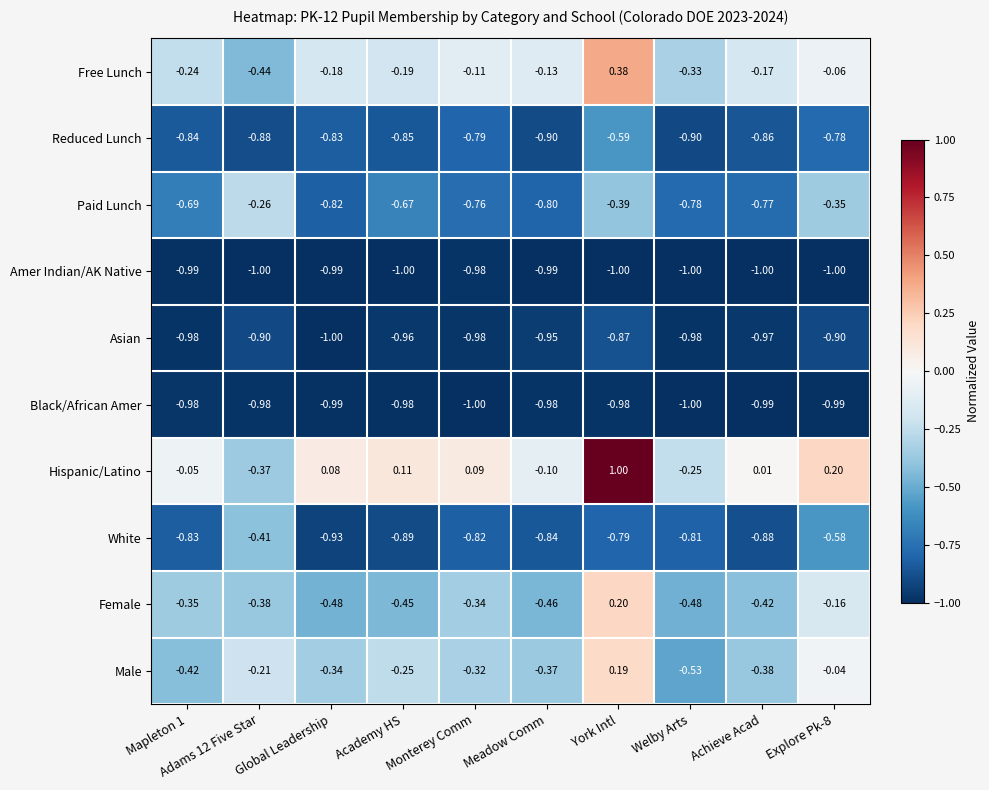

Which label corresponds to the largest value in the chart?

York Intl